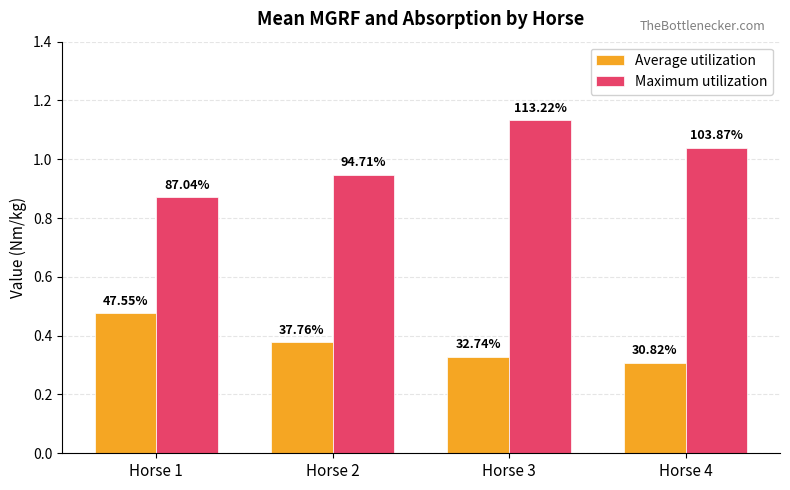

Which label corresponds to the largest value in the chart?

Horse 3